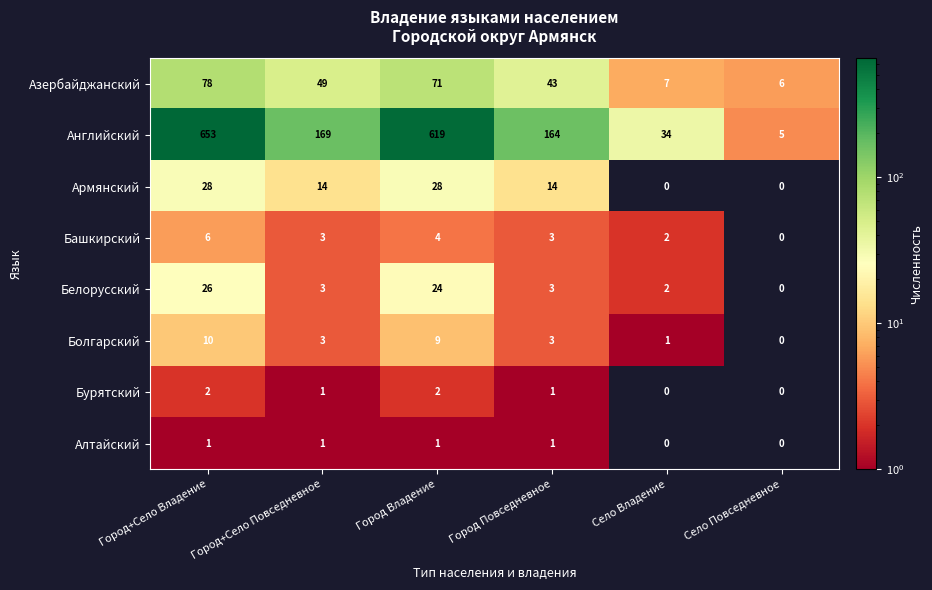

Which series changed the most between Город+Село Повседневное and Город Повседневное?

Азербайджанский